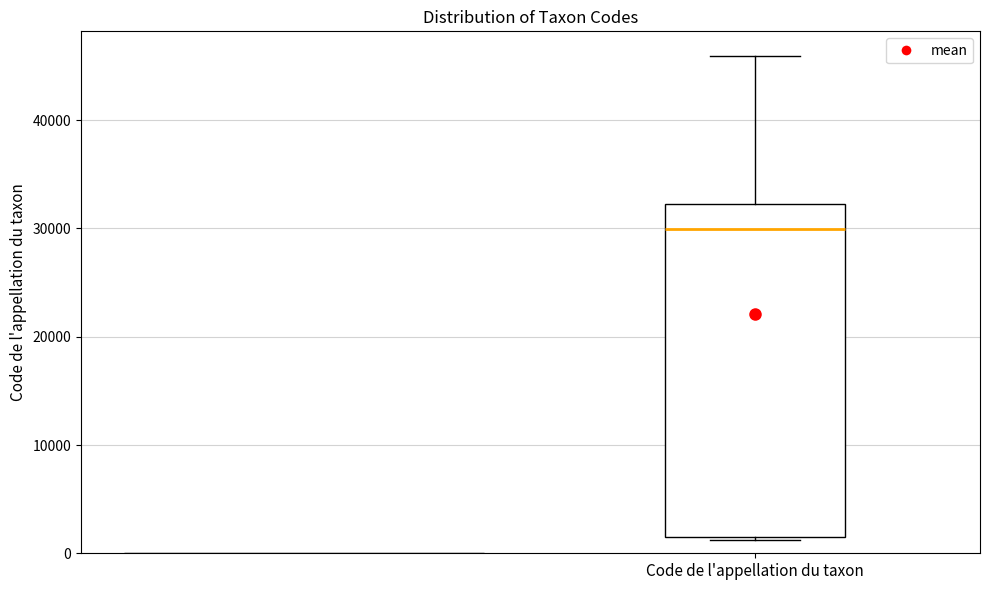

Transcribe this box plot: give where the median line is, the range the box spans, and where the two whiskers end, as read against the y-axis. The values are not printed on the chart, so give them approximately, as read against the axis.

median 30000, box 2000 to 32000, whiskers 1000 to 46000